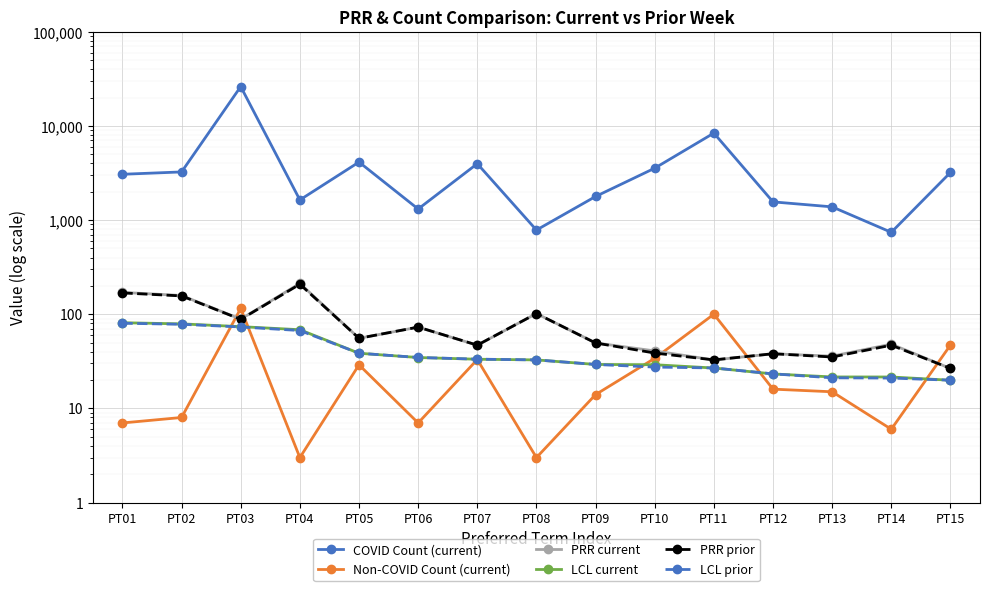

How many series are shown in this chart?

6